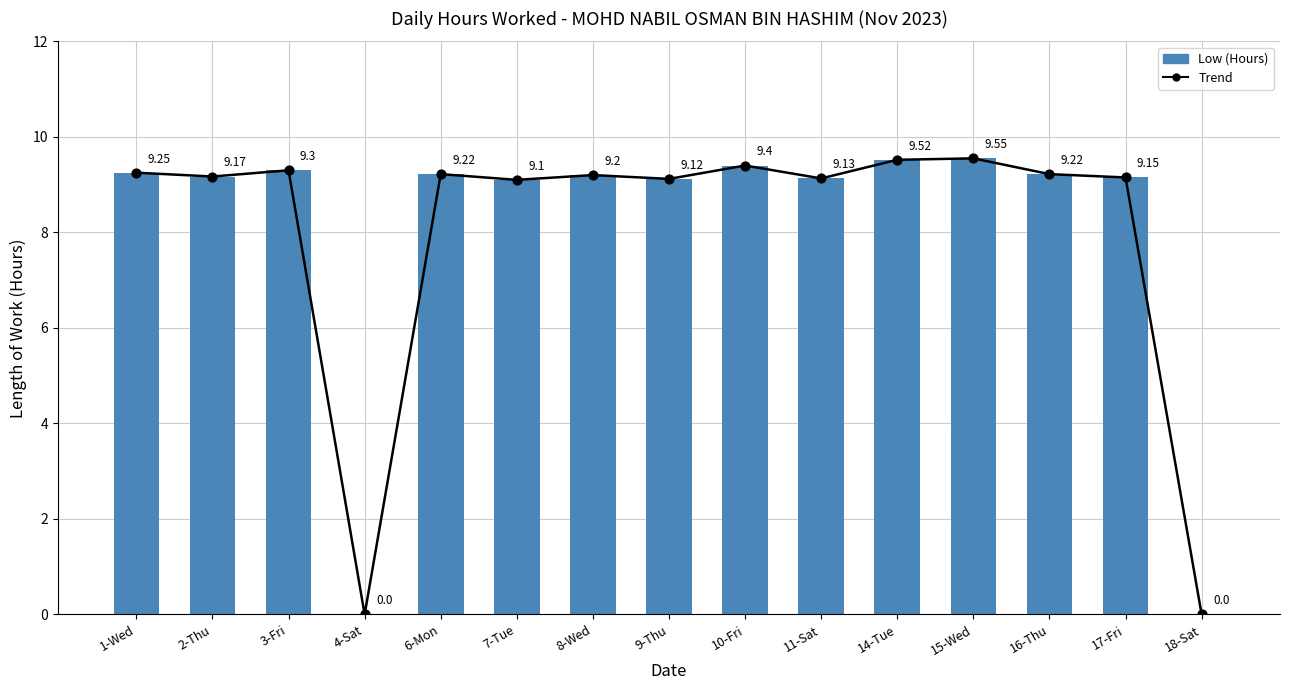

What is the change in value from 15-Wed to 18-Sat?

-9.6